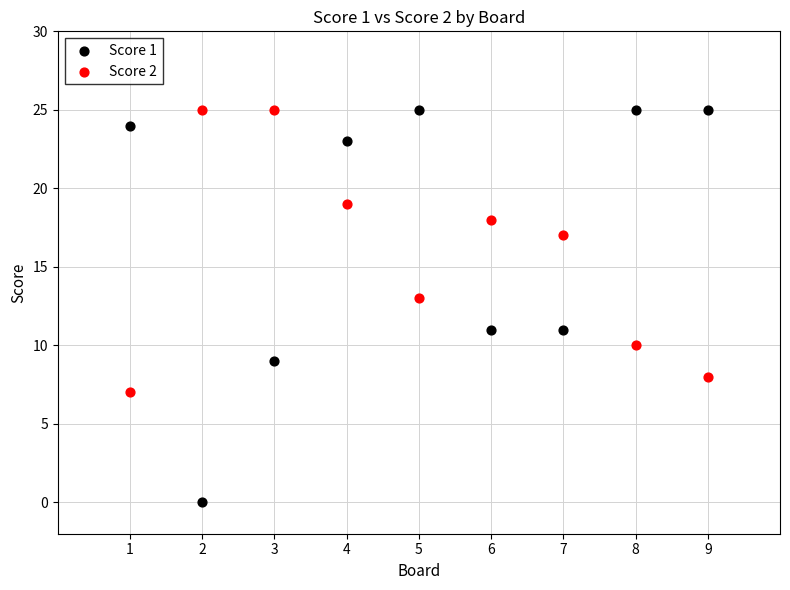

In the Score 2 series, what Y value is closest to 16?

17